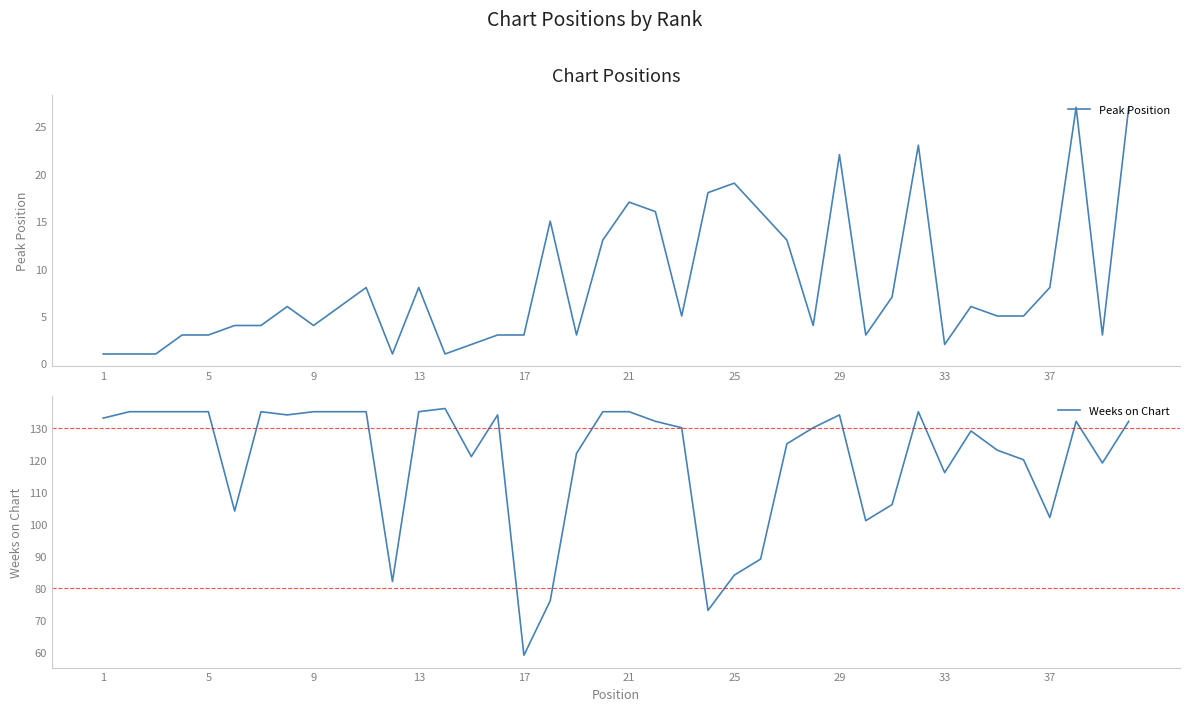

True or false: Peak Position has more than 1 points higher than both neighbors.

True